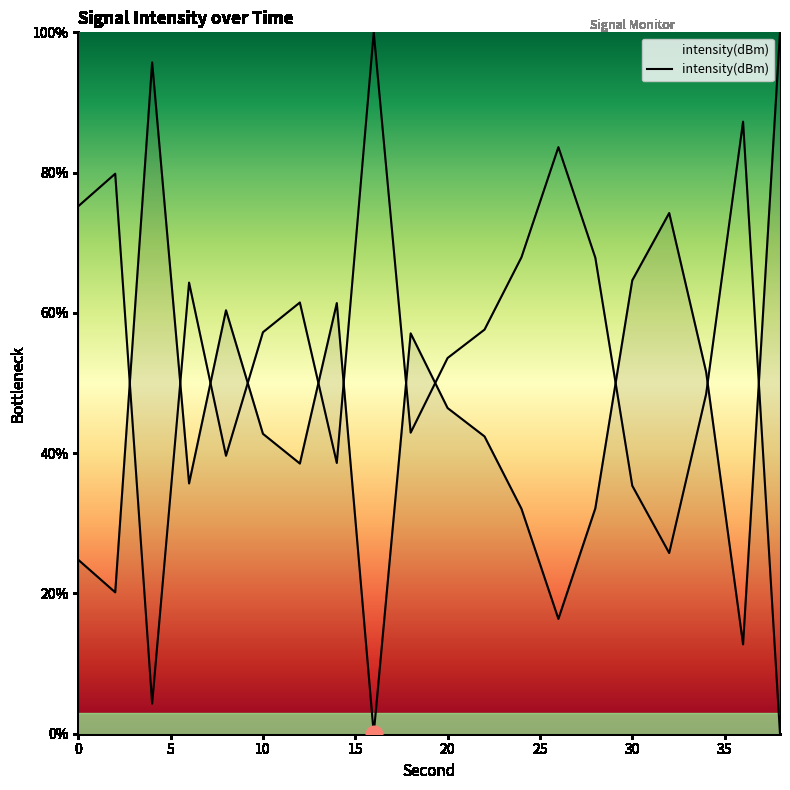

Read the value at 32.

74.2